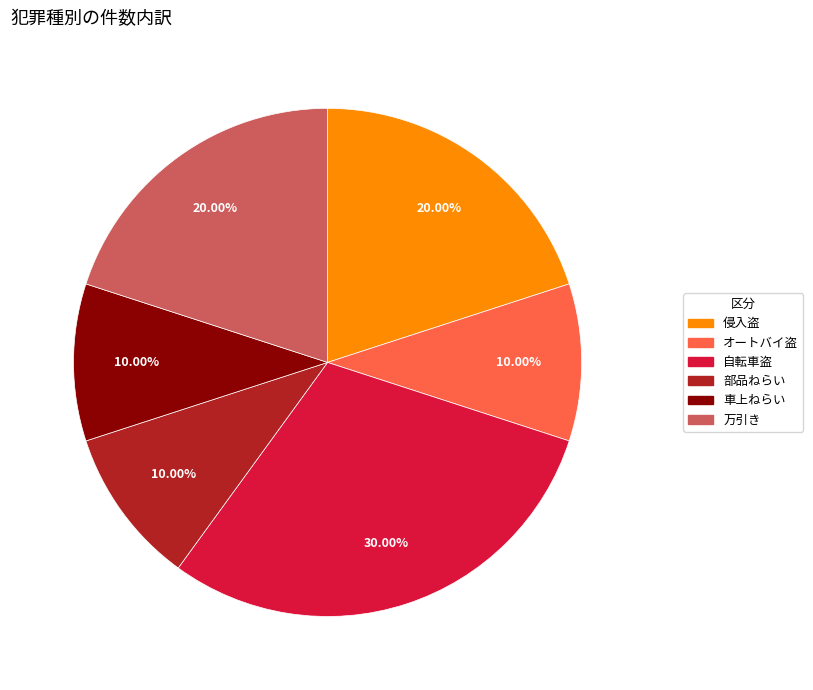

Is there a majority slice in this chart?

No